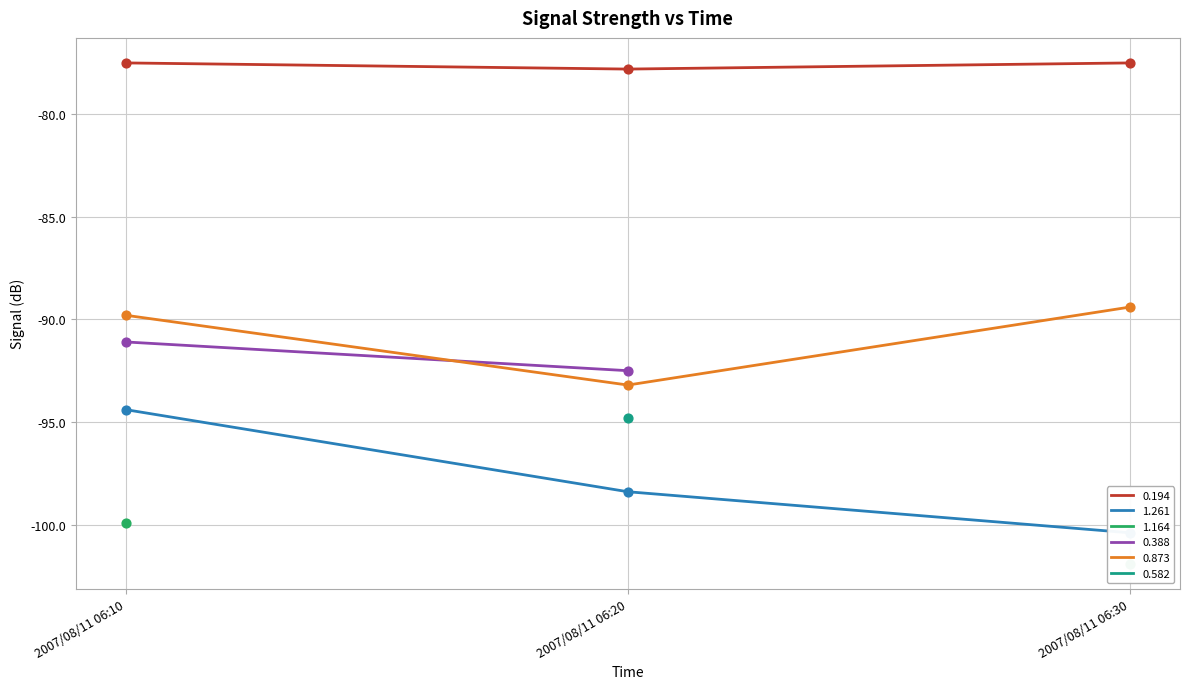

True or false: 0.873 has a value of -131.9 at 2007/08/11 06:30.

False